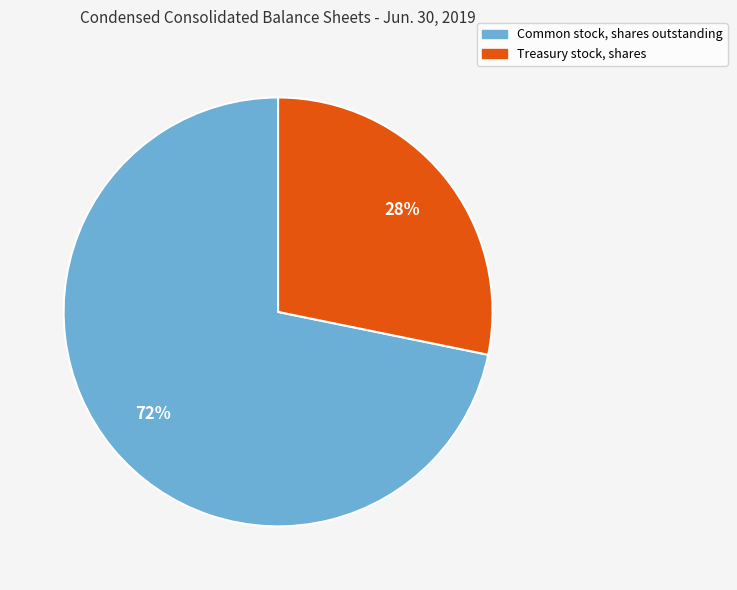

To the nearest percent, what portion does Common stock, shares outstanding represent?

72%